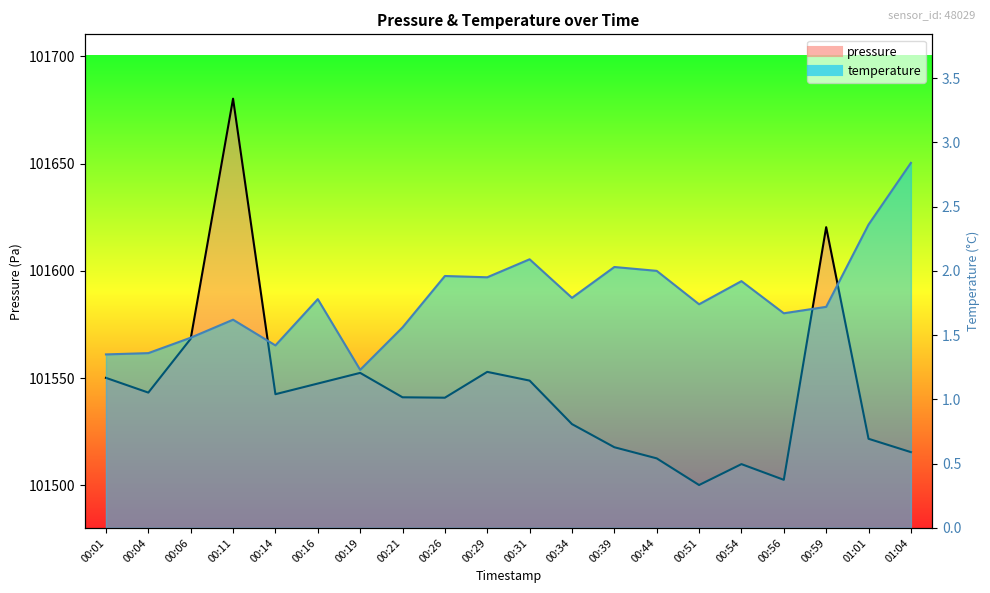

True or false: pressure and temperature cross at least once.

False